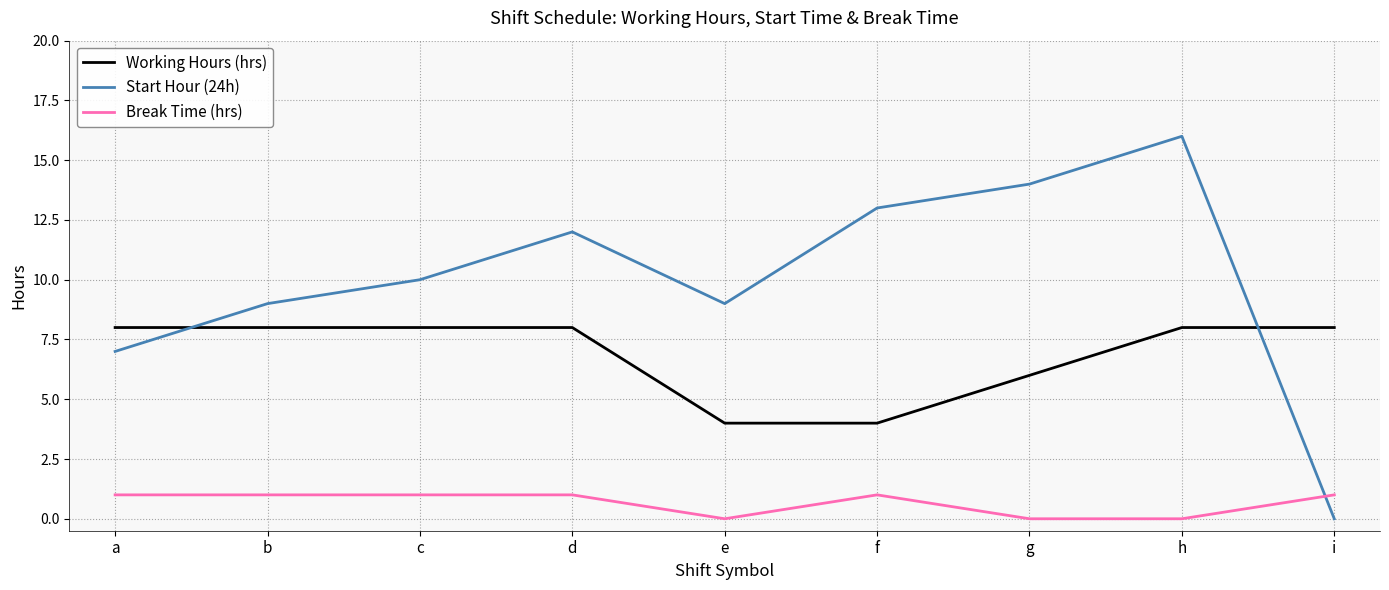

The Working Hours (hrs) series shows 12.1 at c. True or false?

False